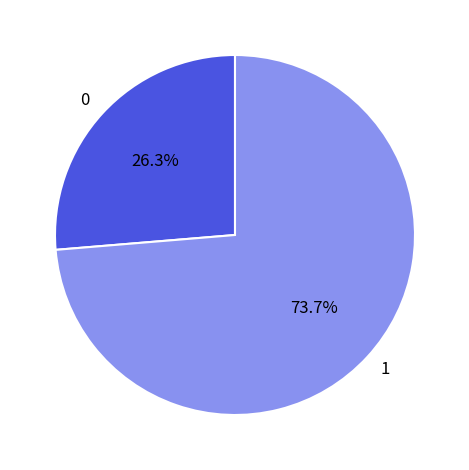

To the nearest percent, what is the difference between the largest and smallest slice percentages?

47%